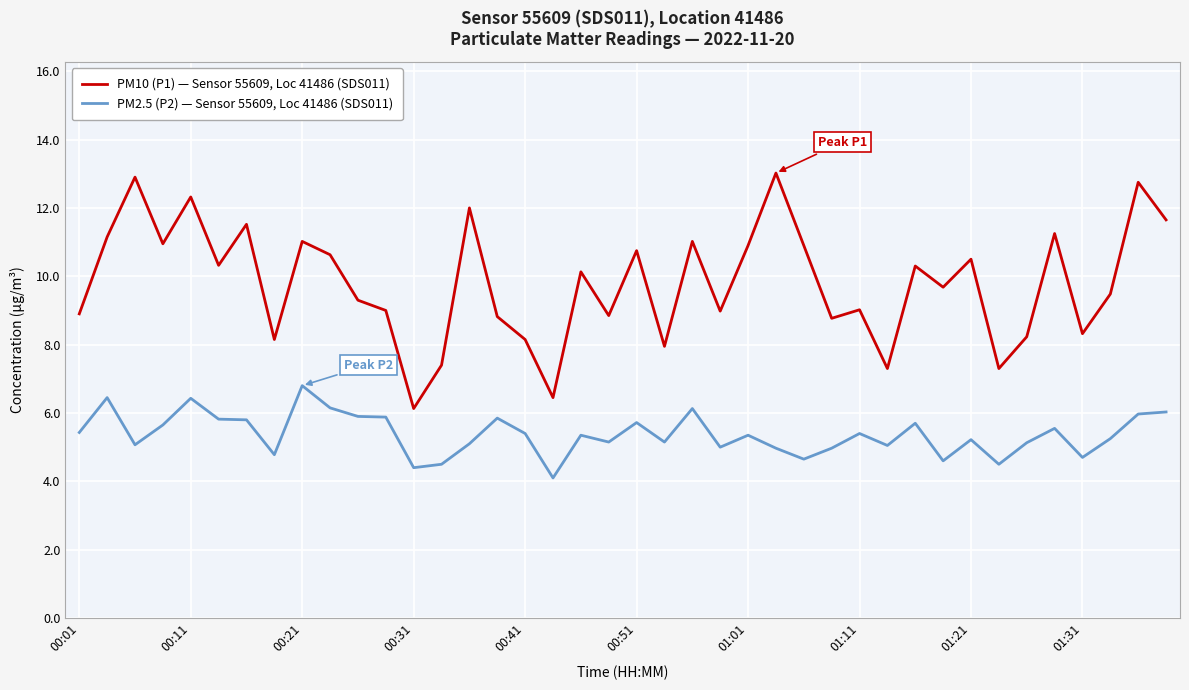

How many values in the PM10 (P1) — Sensor 55609, Loc 41486 (SDS011) series exceed 10?

20